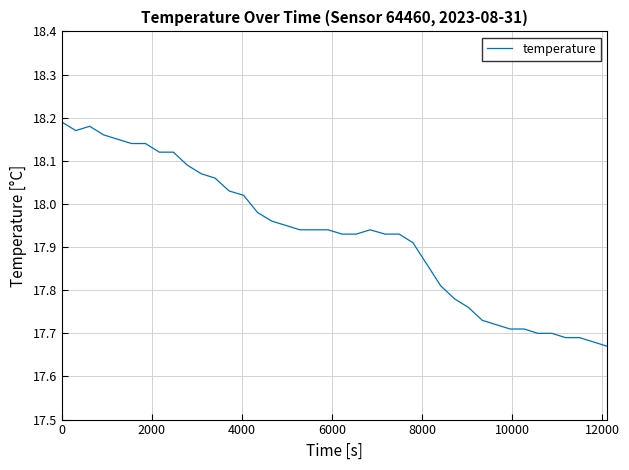

What is the difference between the maximum and minimum values?

0.5